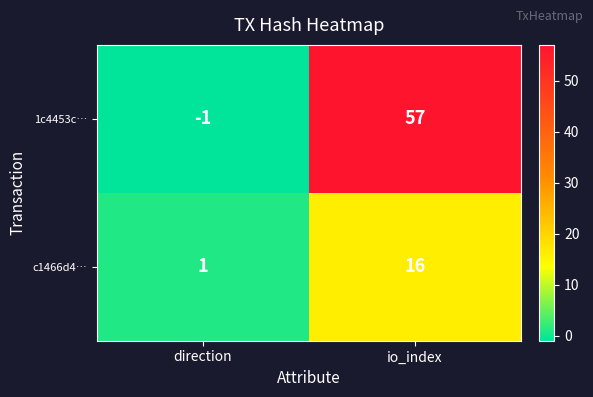

Rank the series by their maximum value, from lowest to highest.

c1466d4…, 1c4453c…